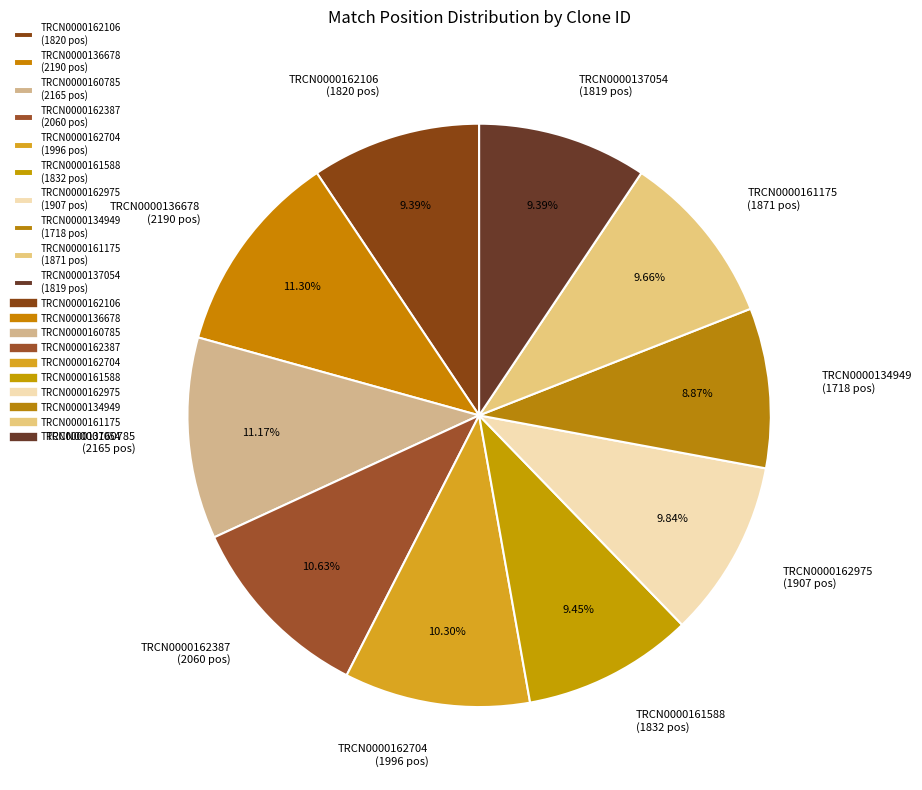

Which has a higher value, TRCN0000162106 or TRCN0000162387?

TRCN0000162387